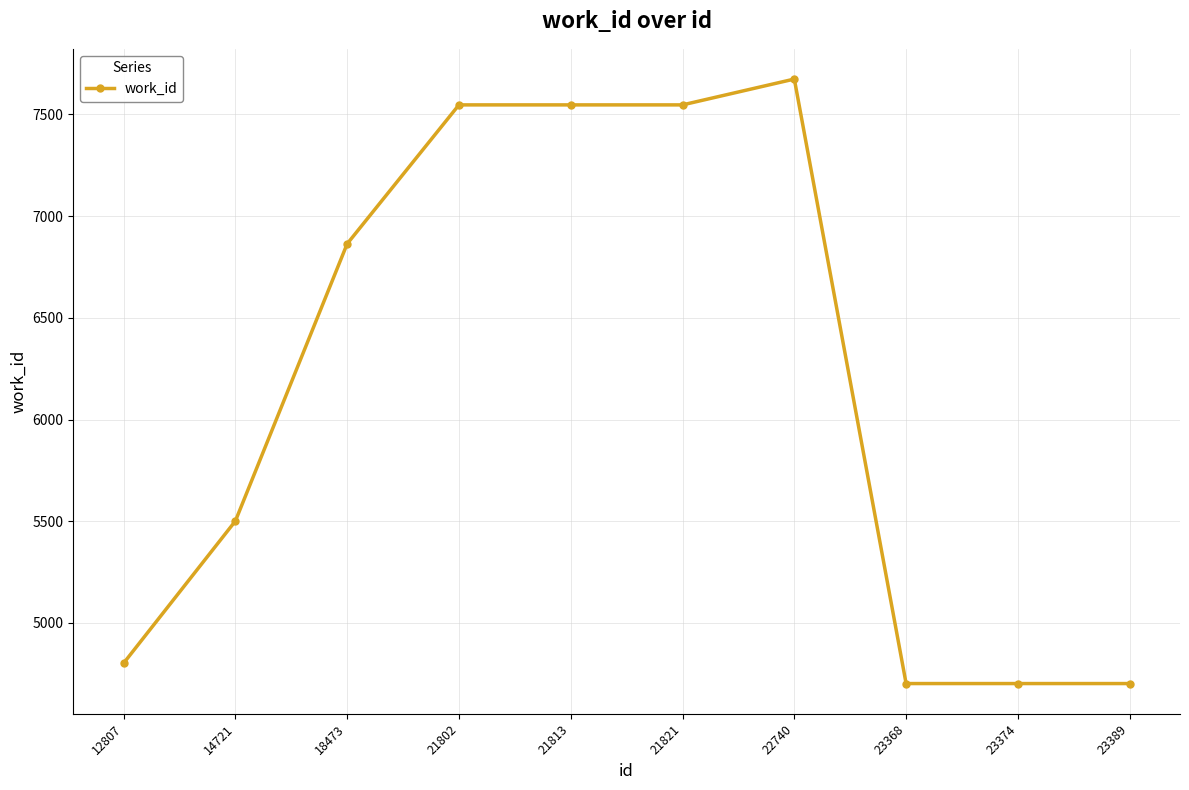

Count the number of data series in this chart.

1